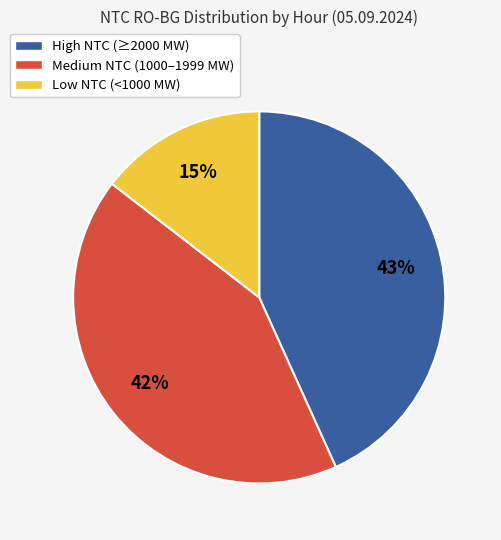

To the nearest percent, what is the average slice percentage?

33%